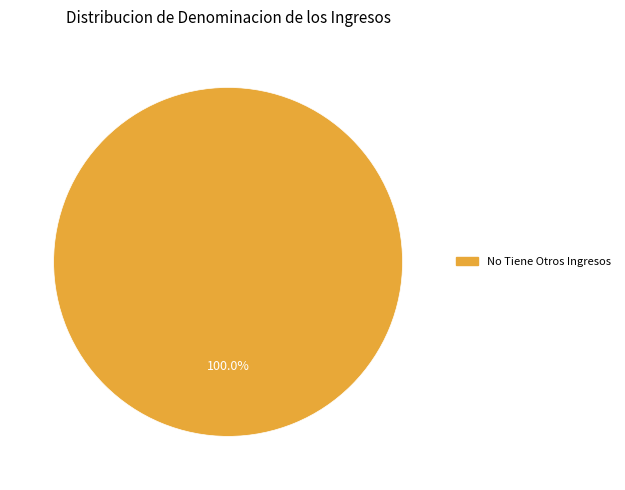

Rank the categories by value from highest to lowest.

No Tiene Otros Ingresos